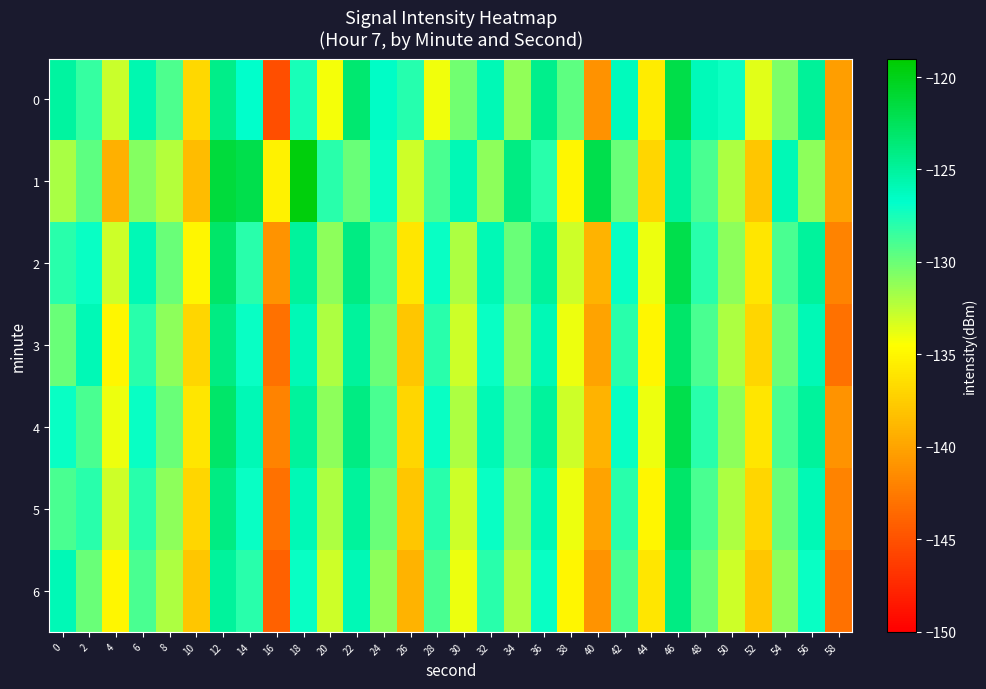

Reading left to right, list all the values displayed in this chart.

0: 0=-125.1	2=-128.3	4=-132.9	6=-125.8	8=-129.2	10=-136.9	12=-124.2	14=-126.8	16=-145.2	18=-127.6	20=-134.3	22=-123.3	24=-126.6	26=-127.9	28=-134.1	30=-130.2	32=-125.9	34=-131.2	36=-124.4	38=-129.6	40=-141.2	42=-126.2	44=-135.6	46=-121.8	48=-126.1	50=-127.1	52=-133.6	54=-130.5	56=-124.9	58=-140.4
1: 0=-132.0	2=-129.5	4=-139.3	6=-130.8	8=-132.3	10=-138.5	12=-121.3	14=-122.0	16=-135.3	18=-119.6	20=-128.0	22=-130.0	24=-127.0	26=-133.0	28=-129.0	30=-126.0	32=-131.0	34=-124.0	36=-128.0	38=-135.0	40=-122.0	42=-130.0	44=-137.0	46=-125.0	48=-129.0	50=-132.0	52=-138.0	54=-126.0	56=-131.0	58=-140.0
2: 0=-128.0	2=-127.0	4=-133.0	6=-126.0	8=-130.0	10=-135.0	12=-123.0	14=-128.0	16=-141.0	18=-125.0	20=-131.0	22=-124.0	24=-129.0	26=-136.0	28=-127.0	30=-132.0	32=-126.0	34=-130.0	36=-125.0	38=-133.0	40=-139.0	42=-127.0	44=-134.0	46=-122.0	48=-128.0	50=-131.0	52=-136.0	54=-129.0	56=-125.0	58=-142.0
3: 0=-130.0	2=-126.0	4=-135.0	6=-128.0	8=-131.0	10=-137.0	12=-124.0	14=-127.0	16=-143.0	18=-126.0	20=-132.0	22=-125.0	24=-130.0	26=-138.0	28=-128.0	30=-133.0	32=-127.0	34=-131.0	36=-126.0	38=-134.0	40=-140.0	42=-128.0	44=-135.0	46=-123.0	48=-129.0	50=-132.0	52=-137.0	54=-130.0	56=-126.0	58=-143.0
4: 0=-127.0	2=-129.0	4=-134.0	6=-127.0	8=-130.0	10=-136.0	12=-123.0	14=-126.0	16=-142.0	18=-125.0	20=-131.0	22=-124.0	24=-129.0	26=-137.0	28=-127.0	30=-132.0	32=-126.0	34=-130.0	36=-125.0	38=-133.0	40=-139.0	42=-127.0	44=-134.0	46=-122.0	48=-128.0	50=-131.0	52=-136.0	54=-129.0	56=-125.0	58=-141.0
5: 0=-129.0	2=-128.0	4=-133.0	6=-128.0	8=-131.0	10=-137.0	12=-124.0	14=-127.0	16=-143.0	18=-126.0	20=-132.0	22=-125.0	24=-130.0	26=-138.0	28=-128.0	30=-133.0	32=-127.0	34=-131.0	36=-126.0	38=-134.0	40=-140.0	42=-128.0	44=-135.0	46=-123.0	48=-129.0	50=-132.0	52=-137.0	54=-130.0	56=-126.0	58=-142.0
6: 0=-126.0	2=-130.0	4=-135.0	6=-129.0	8=-132.0	10=-138.0	12=-125.0	14=-128.0	16=-144.0	18=-127.0	20=-133.0	22=-126.0	24=-131.0	26=-139.0	28=-129.0	30=-134.0	32=-128.0	34=-132.0	36=-127.0	38=-135.0	40=-141.0	42=-129.0	44=-136.0	46=-124.0	48=-130.0	50=-133.0	52=-138.0	54=-131.0	56=-127.0	58=-143.0